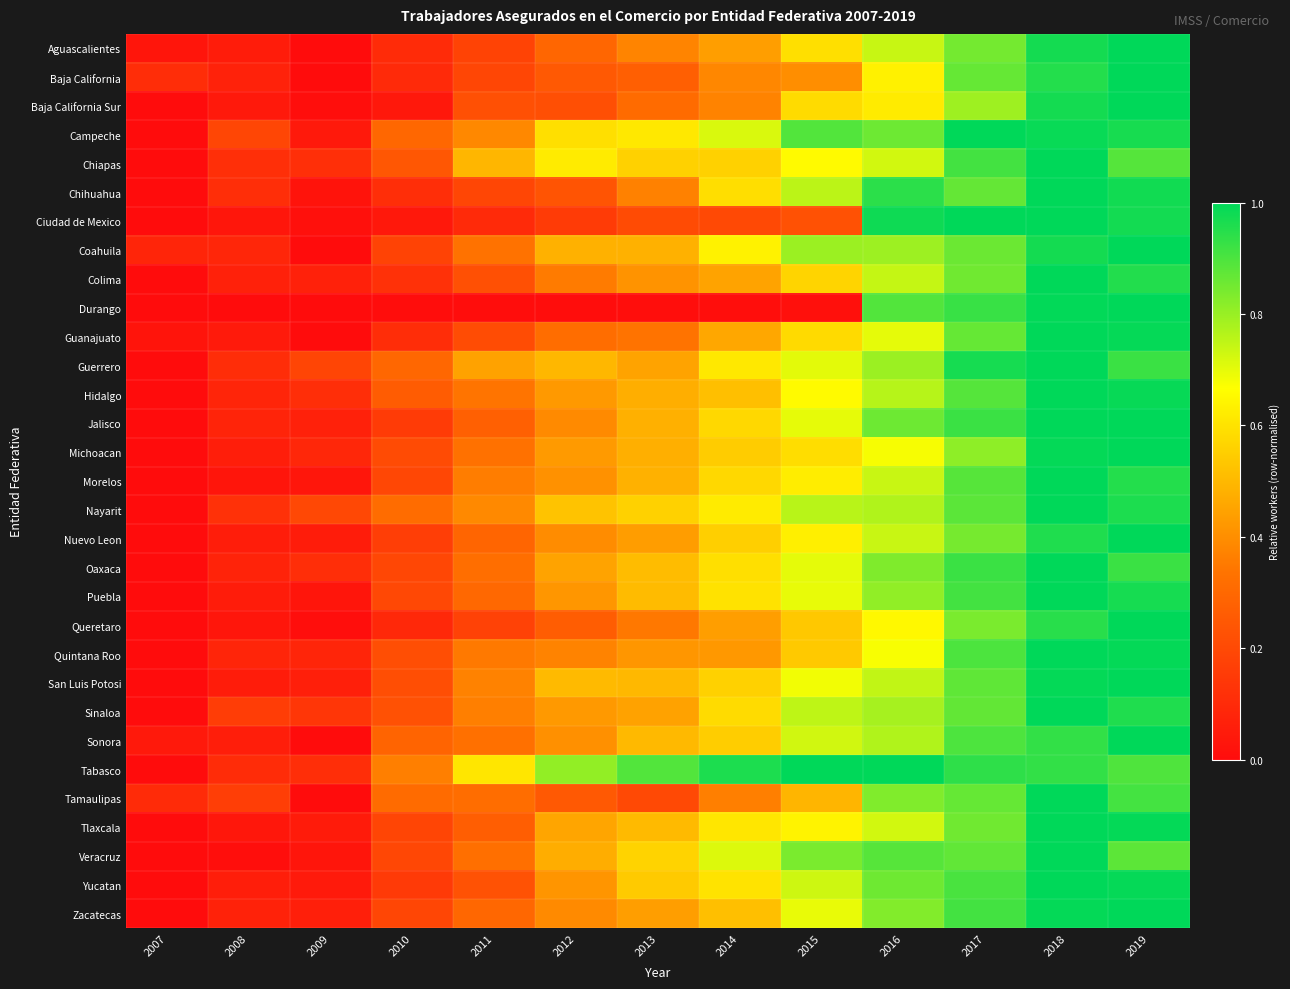

Reading right to left, extract all data points from this chart.

Aguascalientes: 2019=1.0	2018=1.0	2017=0.8	2016=0.7	2015=0.6	2014=0.4	2013=0.4	2012=0.3	2011=0.2	2010=0.1	2009=0.0	2008=0.1	2007=0.0
Baja California: 2019=1.0	2018=1.0	2017=0.9	2016=0.6	2015=0.4	2014=0.4	2013=0.3	2012=0.3	2011=0.2	2010=0.1	2009=0.0	2008=0.1	2007=0.1
Baja California Sur: 2019=1.0	2018=1.0	2017=0.8	2016=0.6	2015=0.6	2014=0.4	2013=0.3	2012=0.2	2011=0.2	2010=0.0	2009=0.0	2008=0.0	2007=0.0
Campeche: 2019=1.0	2018=1.0	2017=1.0	2016=0.9	2015=0.9	2014=0.7	2013=0.6	2012=0.6	2011=0.4	2010=0.3	2009=0.0	2008=0.2	2007=0.0
Chiapas: 2019=0.9	2018=1.0	2017=0.9	2016=0.7	2015=0.7	2014=0.6	2013=0.6	2012=0.6	2011=0.5	2010=0.2	2009=0.1	2008=0.1	2007=0.0
Chihuahua: 2019=1.0	2018=1.0	2017=0.9	2016=0.9	2015=0.8	2014=0.6	2013=0.4	2012=0.2	2011=0.2	2010=0.1	2009=0.0	2008=0.1	2007=0.0
Ciudad de Mexico: 2019=1.0	2018=1.0	2017=1.0	2016=1.0	2015=0.2	2014=0.2	2013=0.2	2012=0.2	2011=0.1	2010=0.0	2009=0.0	2008=0.0	2007=0.0
Coahuila: 2019=1.0	2018=1.0	2017=0.9	2016=0.8	2015=0.8	2014=0.6	2013=0.5	2012=0.5	2011=0.3	2010=0.2	2009=0.0	2008=0.1	2007=0.1
Colima: 2019=1.0	2018=1.0	2017=0.9	2016=0.7	2015=0.6	2014=0.5	2013=0.4	2012=0.4	2011=0.2	2010=0.1	2009=0.1	2008=0.1	2007=0.0
Durango: 2019=1.0	2018=1.0	2017=0.9	2016=0.9	2015=0.0	2014=0.0	2013=0.0	2012=0.0	2011=0.0	2010=0.0	2009=0.0	2008=0.0	2007=0.0
Guanajuato: 2019=1.0	2018=1.0	2017=0.9	2016=0.7	2015=0.6	2014=0.5	2013=0.3	2012=0.3	2011=0.2	2010=0.1	2009=0.0	2008=0.0	2007=0.0
Guerrero: 2019=0.9	2018=1.0	2017=1.0	2016=0.8	2015=0.7	2014=0.6	2013=0.5	2012=0.5	2011=0.4	2010=0.3	2009=0.2	2008=0.1	2007=0.0
Hidalgo: 2019=1.0	2018=1.0	2017=0.9	2016=0.8	2015=0.7	2014=0.5	2013=0.5	2012=0.4	2011=0.3	2010=0.3	2009=0.1	2008=0.1	2007=0.0
Jalisco: 2019=1.0	2018=1.0	2017=0.9	2016=0.9	2015=0.7	2014=0.6	2013=0.5	2012=0.4	2011=0.3	2010=0.2	2009=0.1	2008=0.1	2007=0.0
Michoacan: 2019=1.0	2018=1.0	2017=0.8	2016=0.7	2015=0.6	2014=0.5	2013=0.5	2012=0.4	2011=0.3	2010=0.2	2009=0.1	2008=0.1	2007=0.0
Morelos: 2019=1.0	2018=1.0	2017=0.9	2016=0.7	2015=0.6	2014=0.6	2013=0.5	2012=0.4	2011=0.4	2010=0.2	2009=0.0	2008=0.0	2007=0.0
Nayarit: 2019=1.0	2018=1.0	2017=0.9	2016=0.8	2015=0.8	2014=0.6	2013=0.6	2012=0.5	2011=0.4	2010=0.3	2009=0.2	2008=0.1	2007=0.0
Nuevo Leon: 2019=1.0	2018=1.0	2017=0.8	2016=0.7	2015=0.6	2014=0.6	2013=0.4	2012=0.4	2011=0.3	2010=0.2	2009=0.1	2008=0.1	2007=0.0
Oaxaca: 2019=0.9	2018=1.0	2017=0.9	2016=0.8	2015=0.7	2014=0.6	2013=0.5	2012=0.5	2011=0.3	2010=0.2	2009=0.1	2008=0.1	2007=0.0
Puebla: 2019=1.0	2018=1.0	2017=0.9	2016=0.8	2015=0.7	2014=0.6	2013=0.5	2012=0.4	2011=0.3	2010=0.2	2009=0.0	2008=0.1	2007=0.0
Queretaro: 2019=1.0	2018=0.9	2017=0.8	2016=0.7	2015=0.5	2014=0.4	2013=0.3	2012=0.3	2011=0.2	2010=0.1	2009=0.0	2008=0.0	2007=0.0
Quintana Roo: 2019=1.0	2018=1.0	2017=0.9	2016=0.7	2015=0.5	2014=0.4	2013=0.4	2012=0.4	2011=0.3	2010=0.2	2009=0.1	2008=0.1	2007=0.0
San Luis Potosi: 2019=1.0	2018=1.0	2017=0.9	2016=0.7	2015=0.7	2014=0.6	2013=0.5	2012=0.5	2011=0.4	2010=0.2	2009=0.1	2008=0.1	2007=0.0
Sinaloa: 2019=1.0	2018=1.0	2017=0.9	2016=0.8	2015=0.8	2014=0.6	2013=0.4	2012=0.4	2011=0.4	2010=0.2	2009=0.1	2008=0.2	2007=0.0
Sonora: 2019=1.0	2018=0.9	2017=0.9	2016=0.8	2015=0.7	2014=0.5	2013=0.5	2012=0.4	2011=0.3	2010=0.3	2009=0.0	2008=0.1	2007=0.0
Tabasco: 2019=0.9	2018=0.9	2017=0.9	2016=1.0	2015=1.0	2014=1.0	2013=0.9	2012=0.8	2011=0.6	2010=0.4	2009=0.1	2008=0.1	2007=0.0
Tamaulipas: 2019=0.9	2018=1.0	2017=0.9	2016=0.8	2015=0.5	2014=0.4	2013=0.2	2012=0.3	2011=0.3	2010=0.3	2009=0.0	2008=0.2	2007=0.1
Tlaxcala: 2019=1.0	2018=1.0	2017=0.9	2016=0.7	2015=0.6	2014=0.6	2013=0.5	2012=0.5	2011=0.3	2010=0.2	2009=0.0	2008=0.0	2007=0.0
Veracruz: 2019=0.9	2018=1.0	2017=0.9	2016=0.9	2015=0.8	2014=0.7	2013=0.6	2012=0.5	2011=0.3	2010=0.2	2009=0.0	2008=0.0	2007=0.0
Yucatan: 2019=1.0	2018=1.0	2017=0.9	2016=0.9	2015=0.7	2014=0.6	2013=0.5	2012=0.4	2011=0.2	2010=0.1	2009=0.0	2008=0.1	2007=0.0
Zacatecas: 2019=1.0	2018=1.0	2017=0.9	2016=0.8	2015=0.7	2014=0.5	2013=0.4	2012=0.4	2011=0.3	2010=0.2	2009=0.1	2008=0.1	2007=0.0